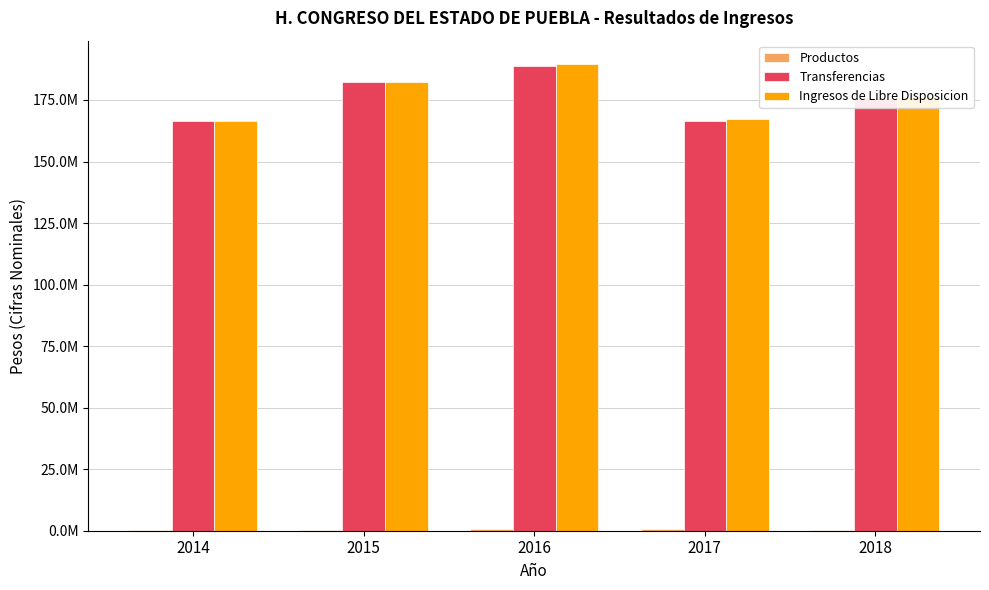

Does the chart contain stacked bars?

No